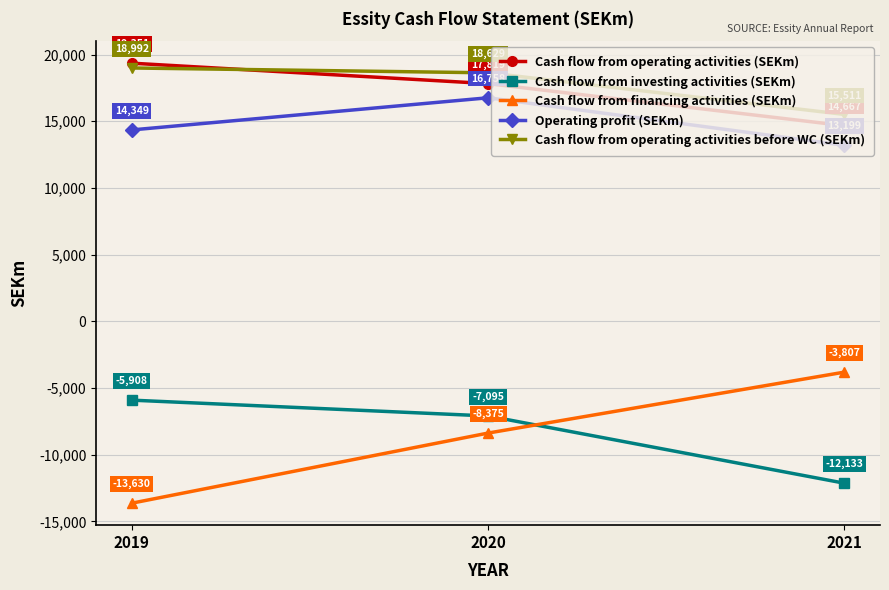

Does the chart have visible grid lines?

Yes